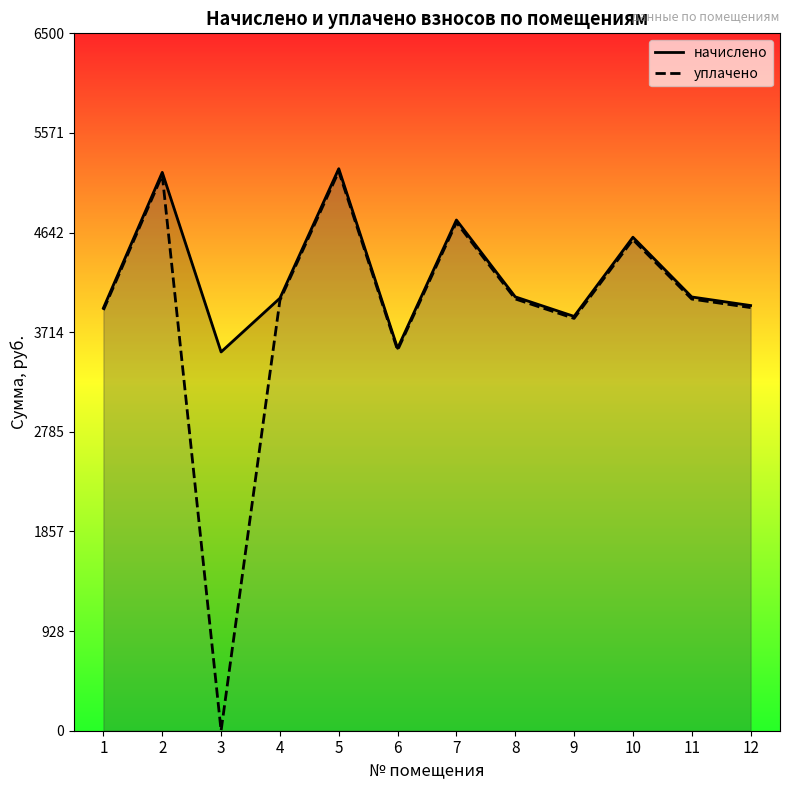

What is the sum of all уплачено values?

47021.8